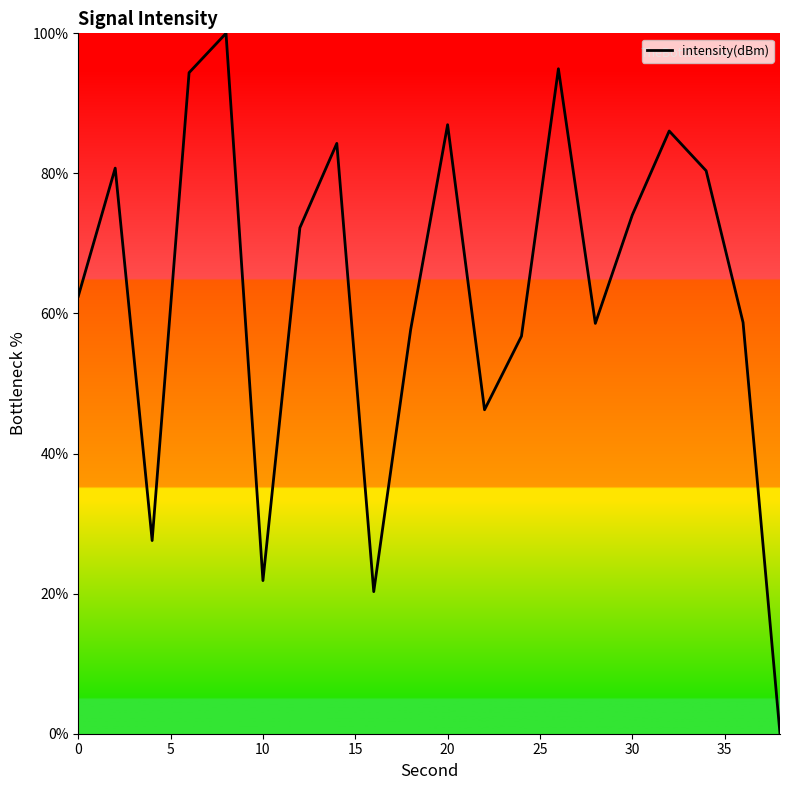

What is the difference between the maximum and minimum values?

100.0